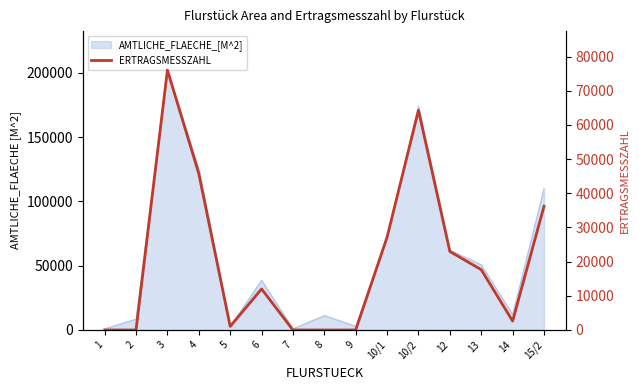

Between 1 and 9, which is larger?

1